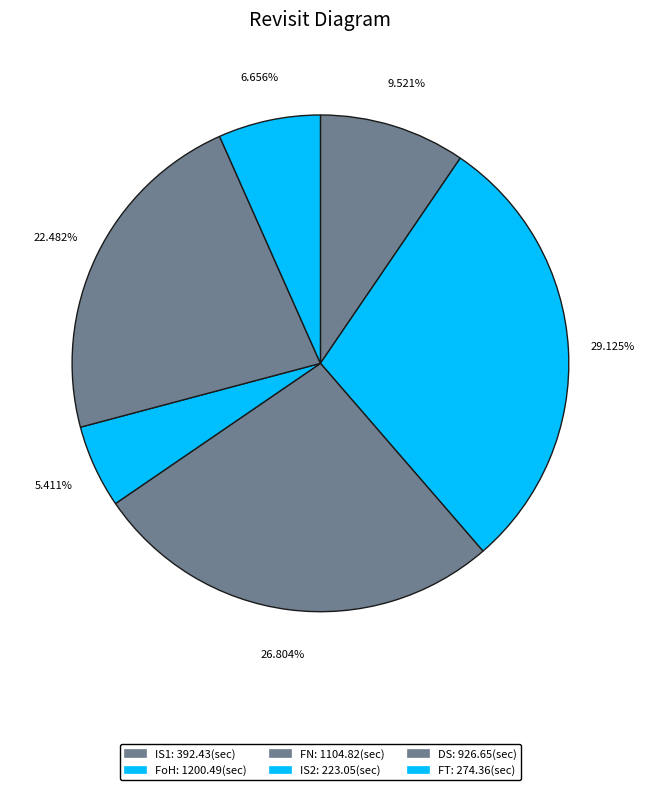

True or false: DS accounts for 8% of the total.

False